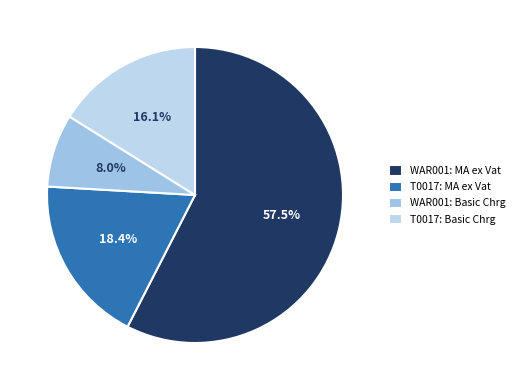

How many segments does this pie chart have?

4